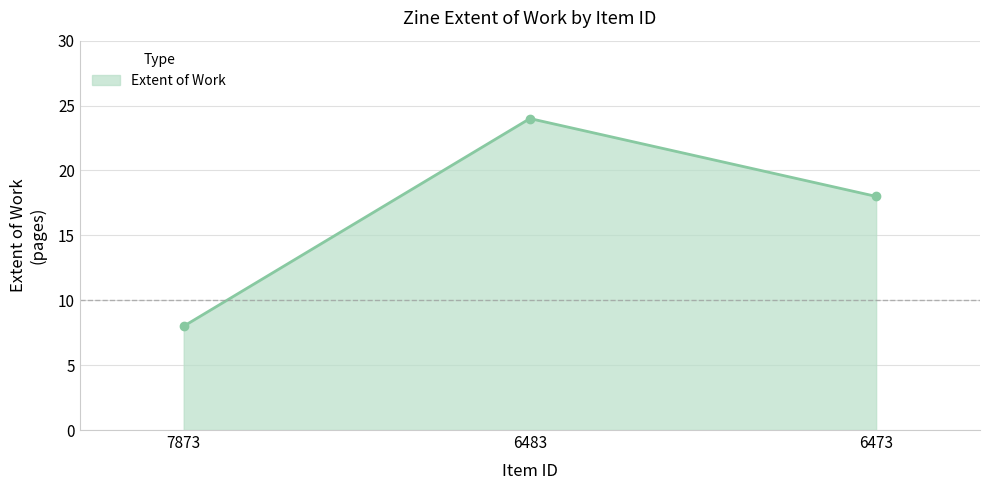

What is the maximum value shown in the chart?

24